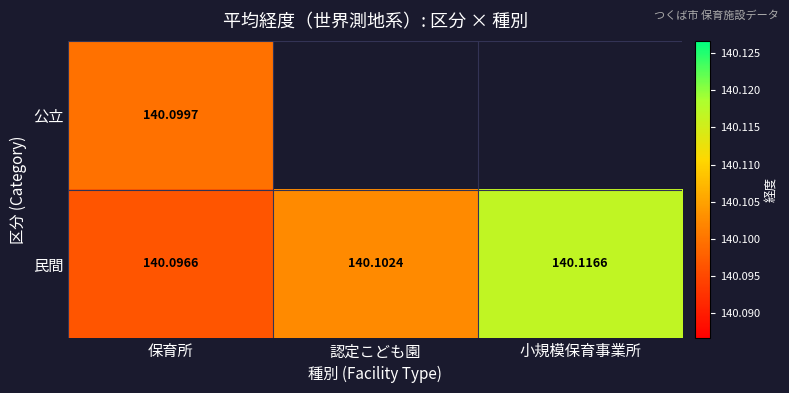

Between 保育所 and 認定こども園, which is larger?

認定こども園